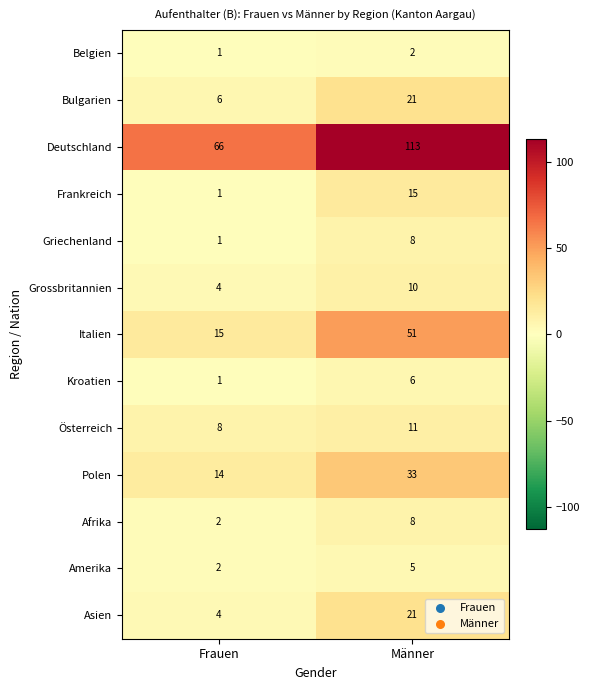

What is the spread (max minus min) of values at Männer?

111